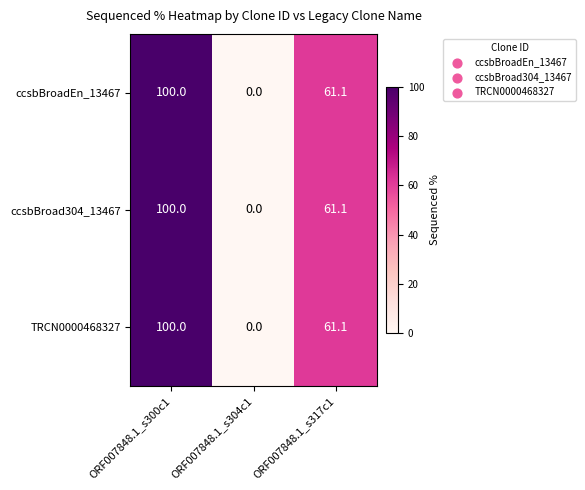

At how many categories does at least one series exceed 4?

2